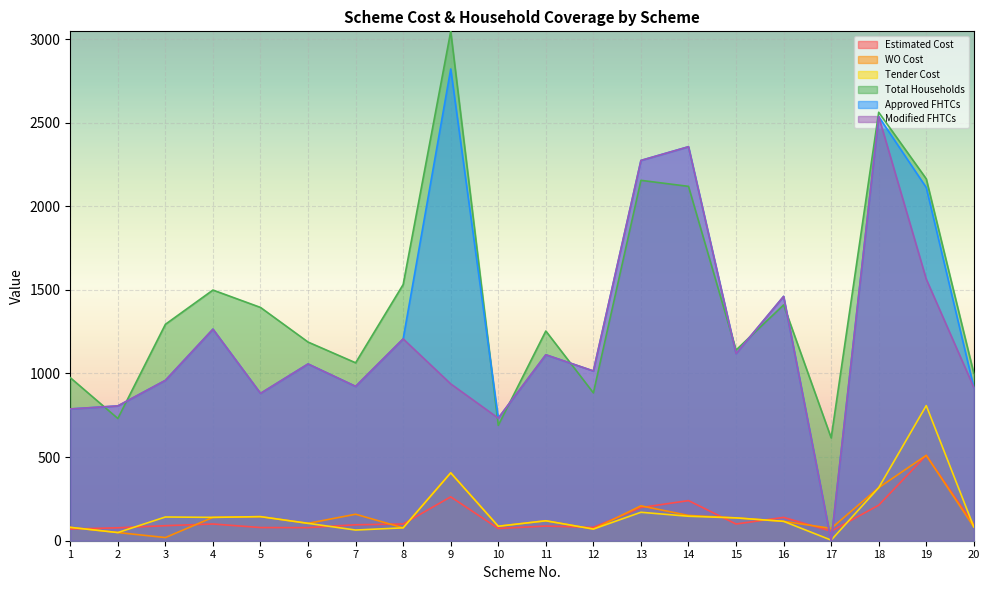

How many values in the Total Households series exceed 1294?

9